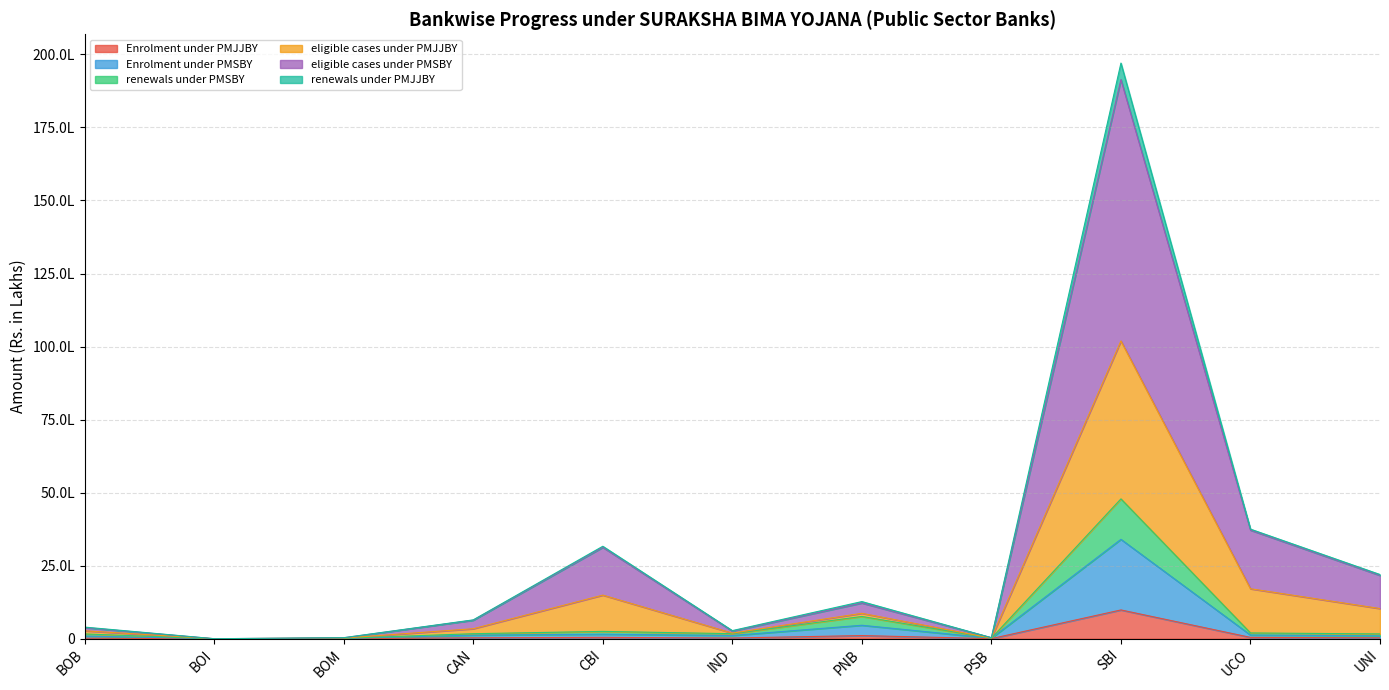

Which series changed the most between CAN and UNI?

eligible cases under PMSBY